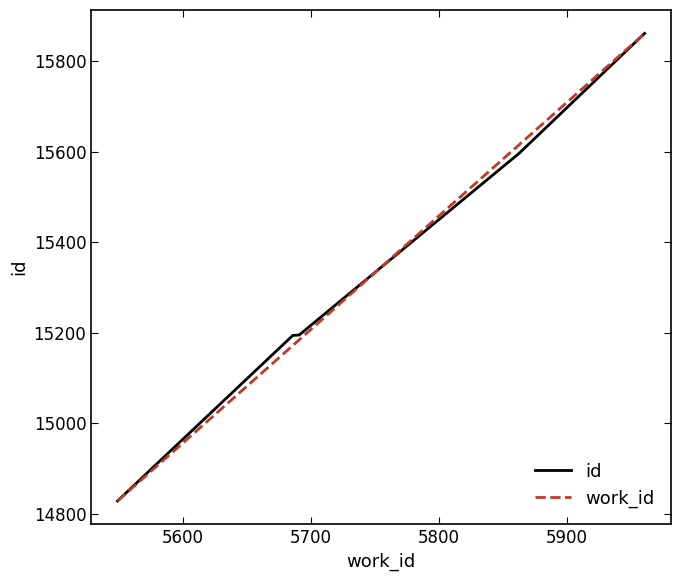

What is the smallest value displayed?

14828.0